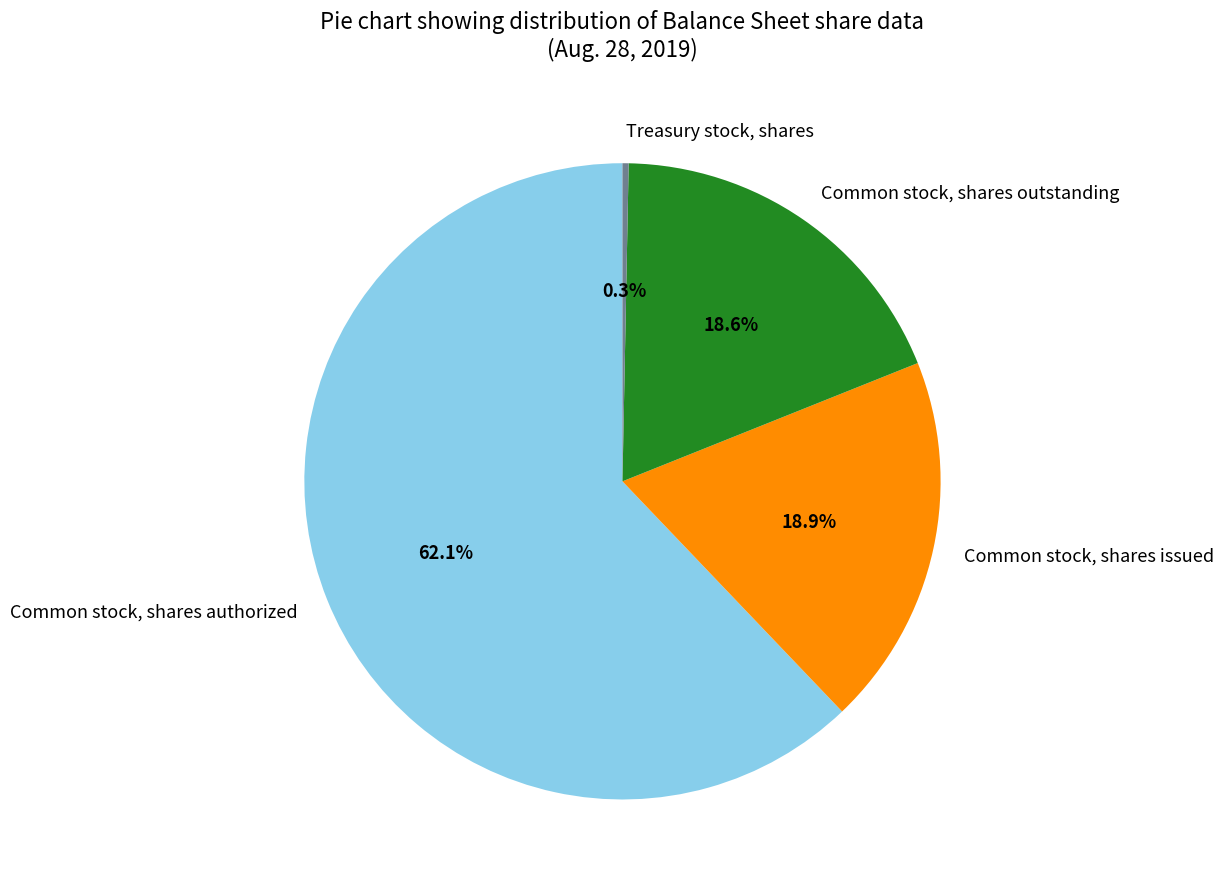

The Treasury stock, shares slice represents 12% of the pie. True or false?

False